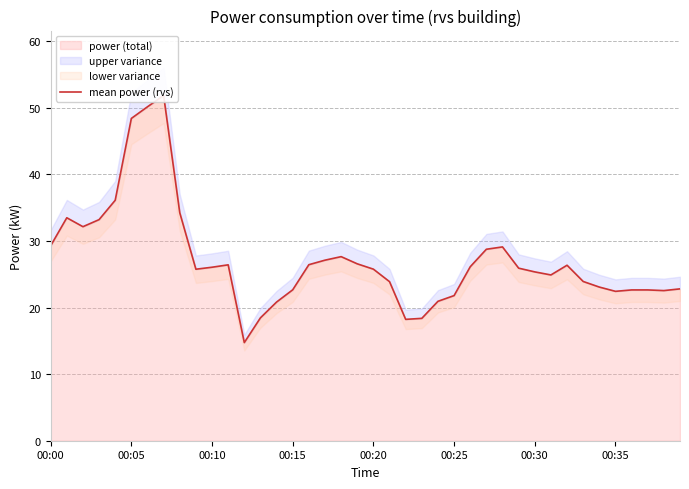

Which has a higher value, 13 or 00:10?

00:10